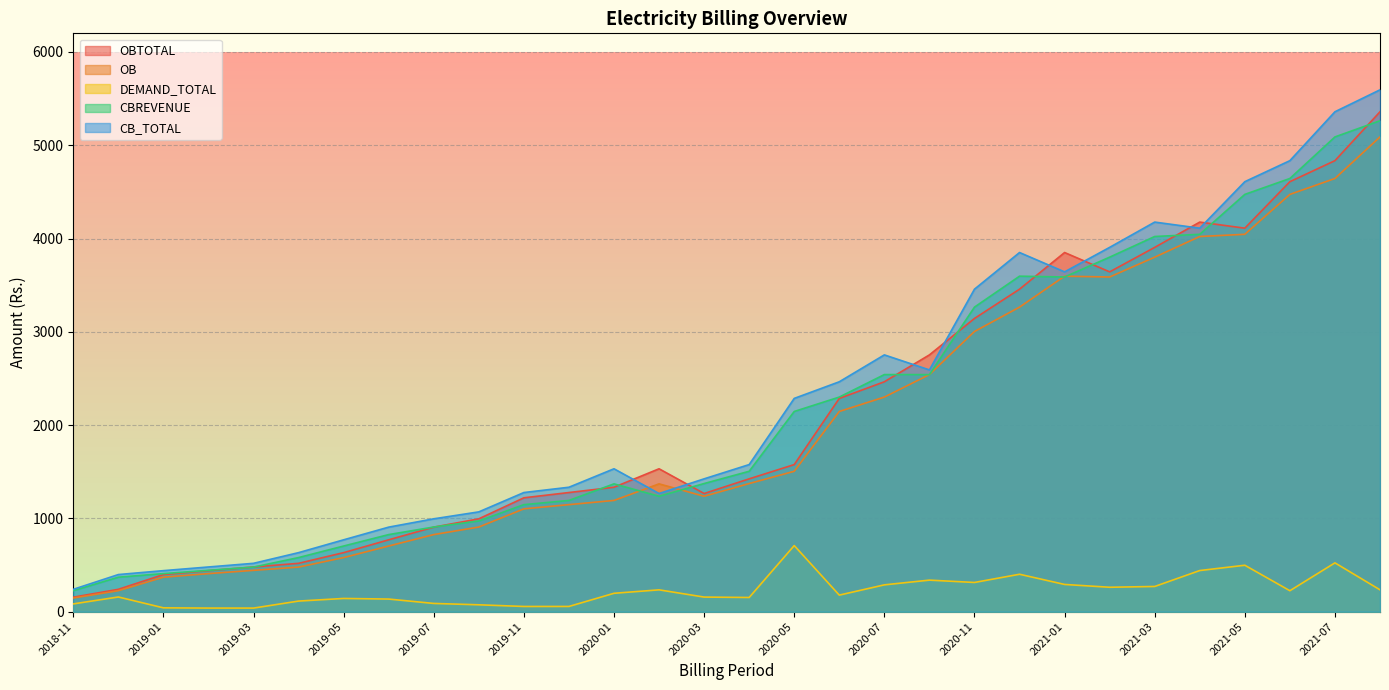

What is the spread (max minus min) of values at 2019-08?

996.1